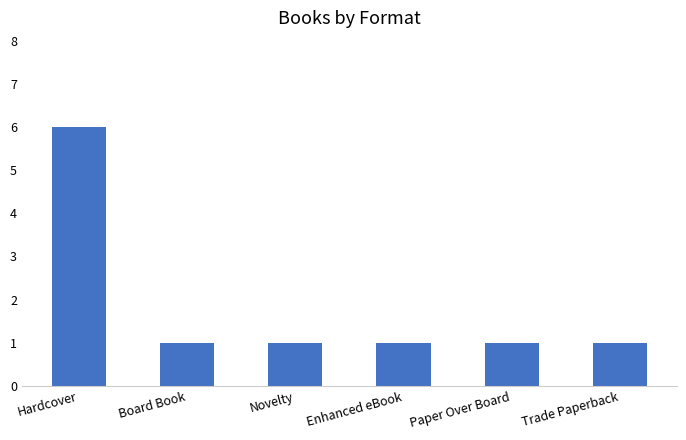

Reading right to left, transcribe all the data shown in this chart.

1	1	1	1	1	6